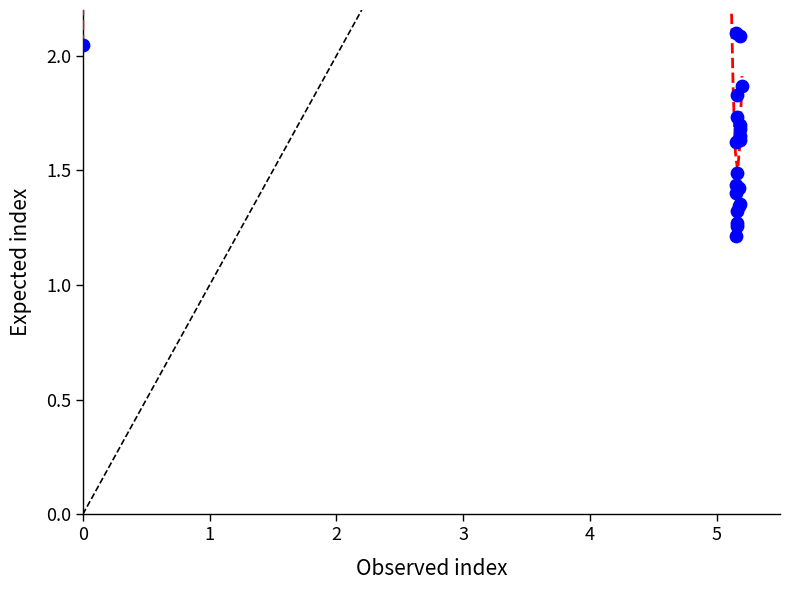

What Y value in the scatter plot is closest to 1?

1.2